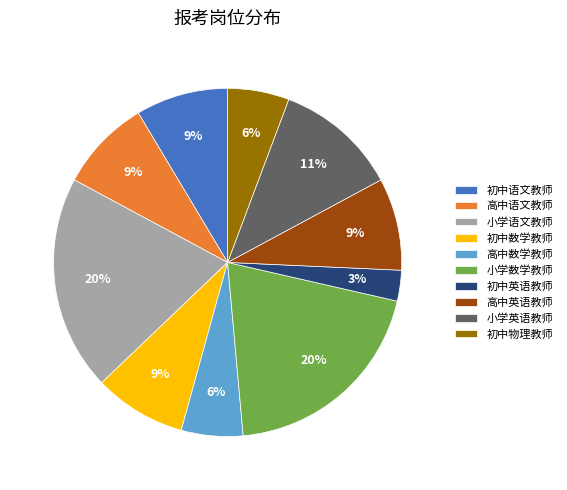

Between 高中数学教师 and 初中英语教师, which is larger?

高中数学教师